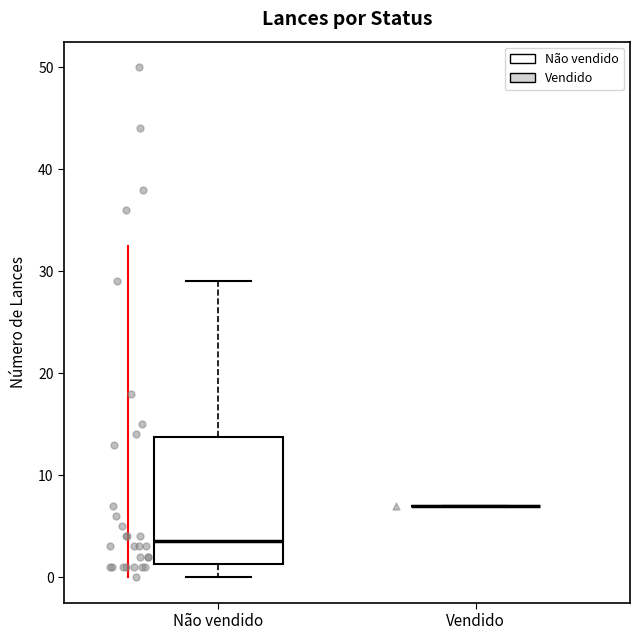

Where is the upper edge of the box for Não vendido on the y-axis? The values are not printed on the chart, so give them approximately, as read against the axis.

14